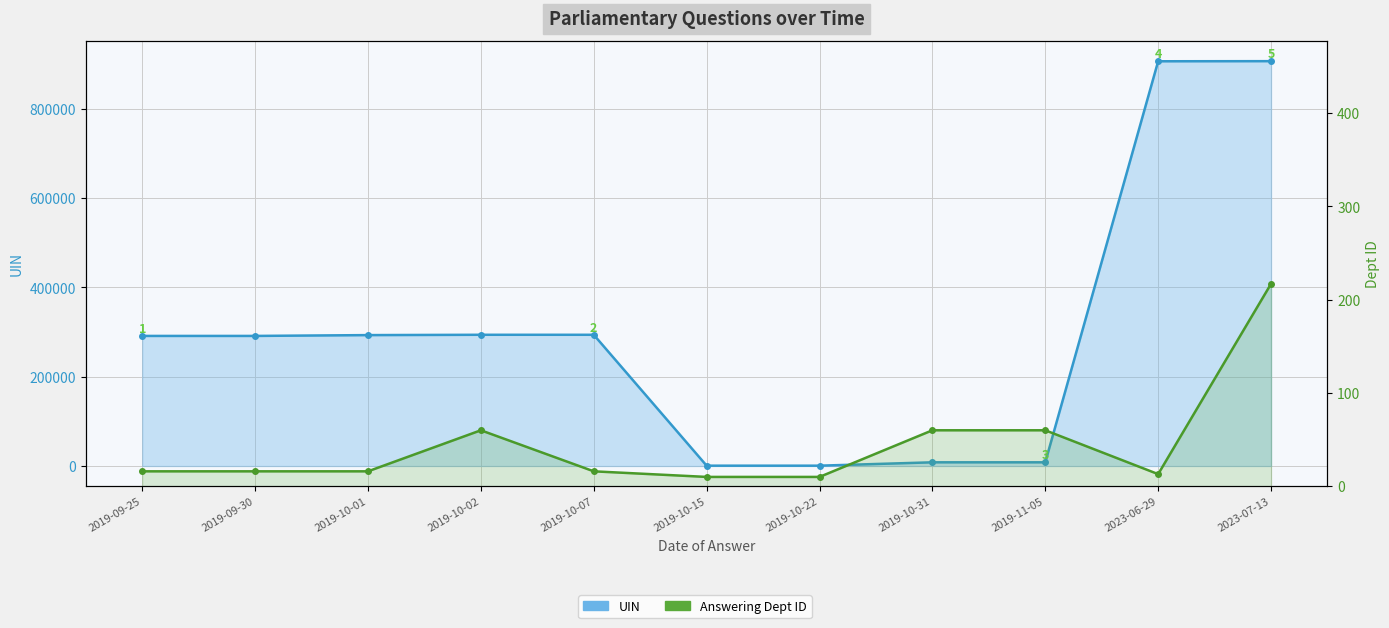

Which category has the highest value in the Answering Dept ID series?

2023-07-13